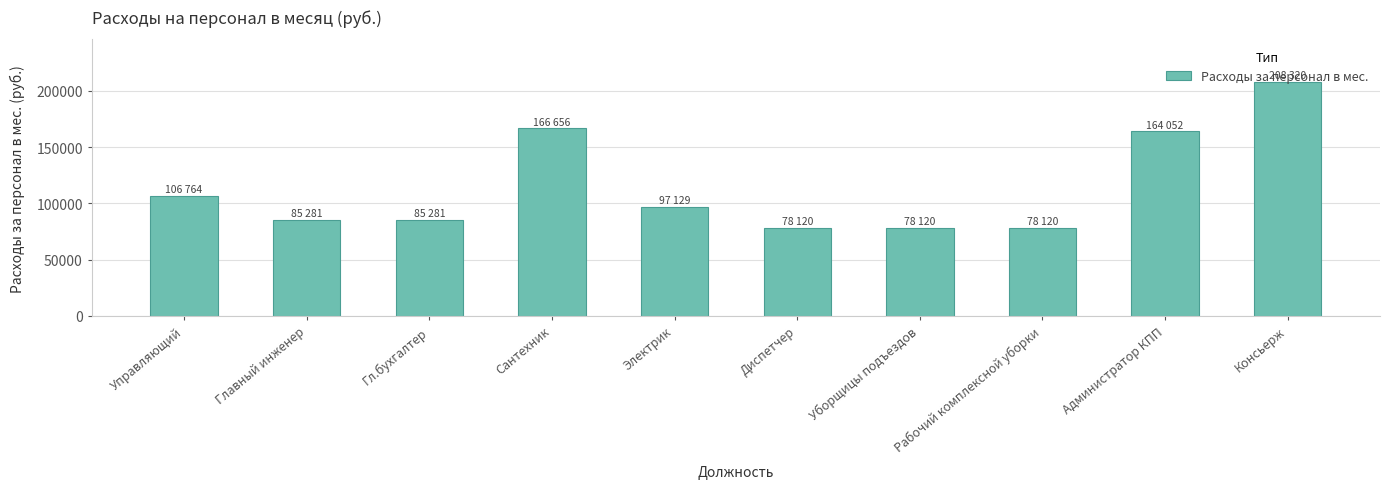

What is the change in value from Главный инженер to Консьерж?

+123039.0